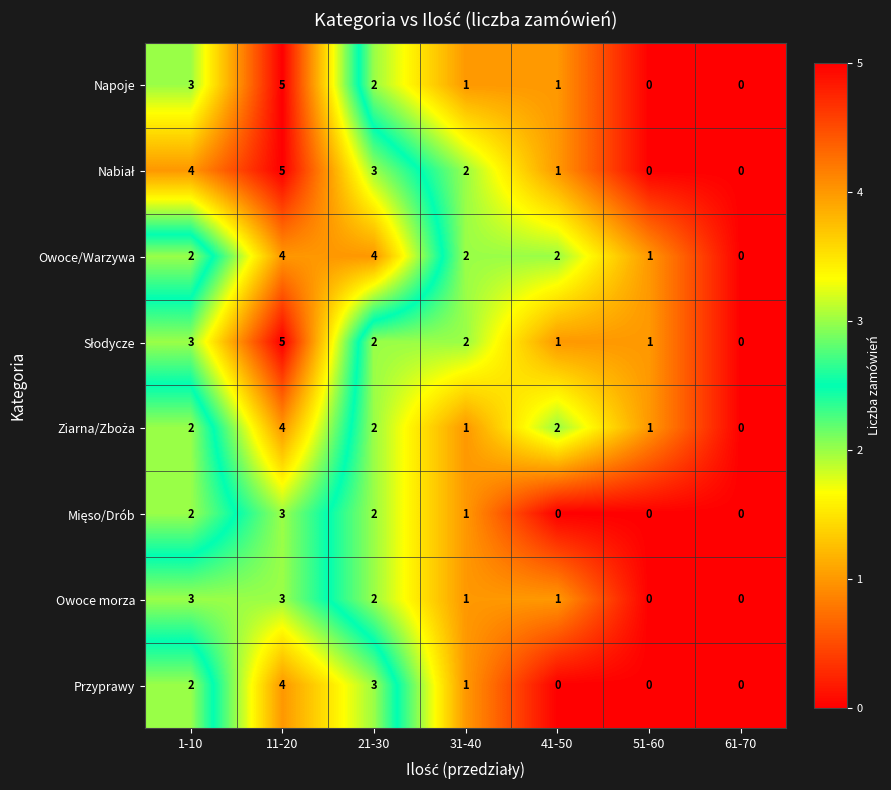

How many values in the Owoce morza series are below 1?

2